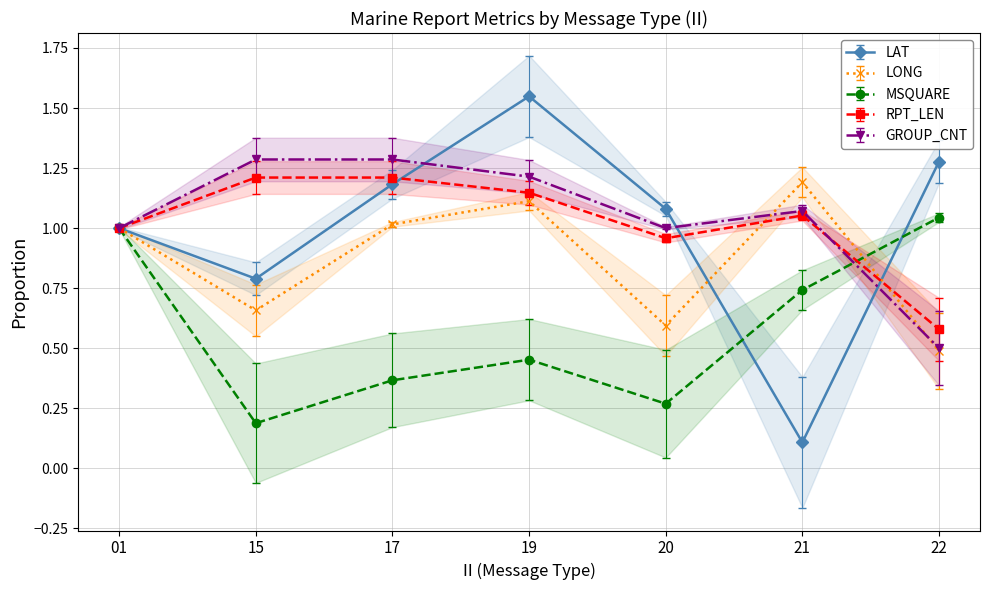

Reading right to left, transcribe all the data shown in this chart.

LAT: 22=1.3	21=0.1	20=1.1	19=1.5	17=1.2	15=0.8	01=1.0
LONG: 22=0.5	21=1.2	20=0.6	19=1.1	17=1.0	15=0.7	01=1.0
MSQUARE: 22=1.0	21=0.7	20=0.3	19=0.5	17=0.4	15=0.2	01=1.0
RPT_LEN: 22=0.6	21=1.1	20=1.0	19=1.1	17=1.2	15=1.2	01=1.0
GROUP_CNT: 22=0.5	21=1.1	20=1.0	19=1.2	17=1.3	15=1.3	01=1.0